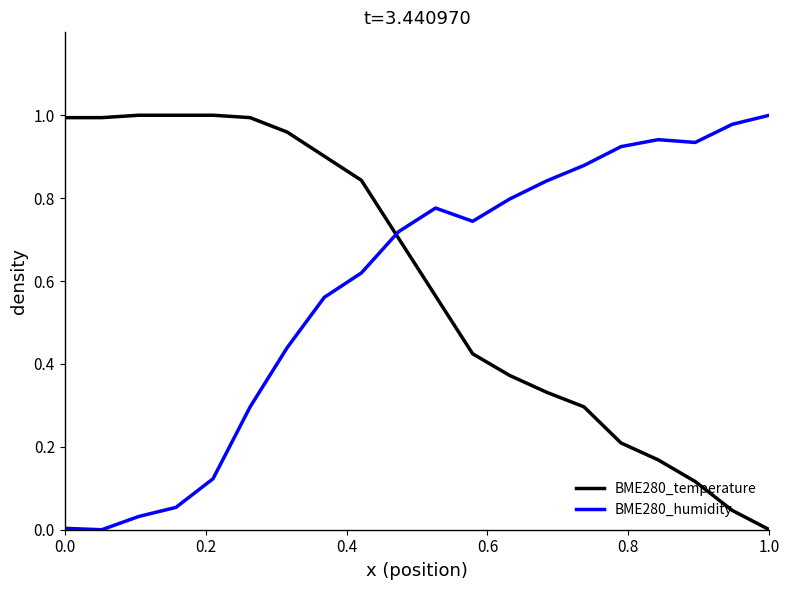

How many times do BME280_humidity and BME280_temperature cross each other?

1